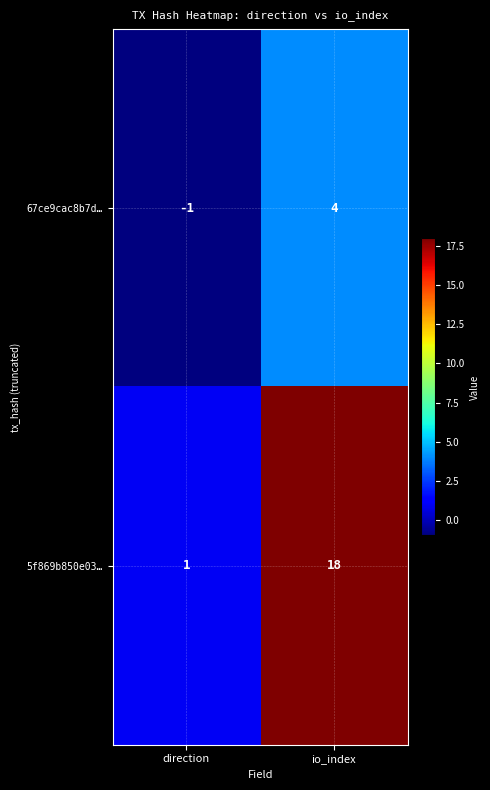

Reading right to left, list all the values displayed in this chart.

67ce9cac8b7d…: io_index=4	direction=-1
5f869b850e03…: io_index=18	direction=1